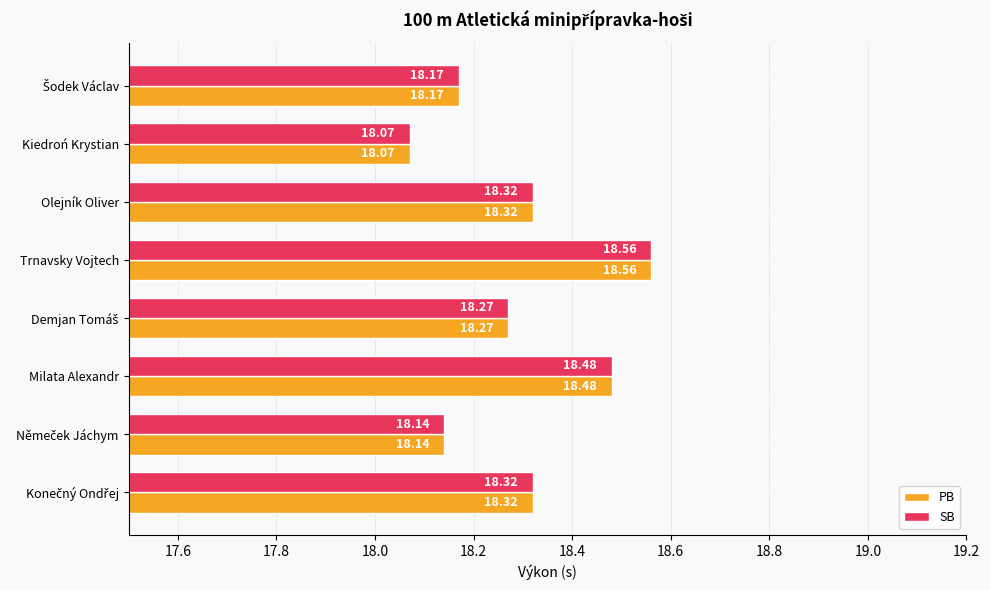

At how many categories does at least one series exceed 18?

8